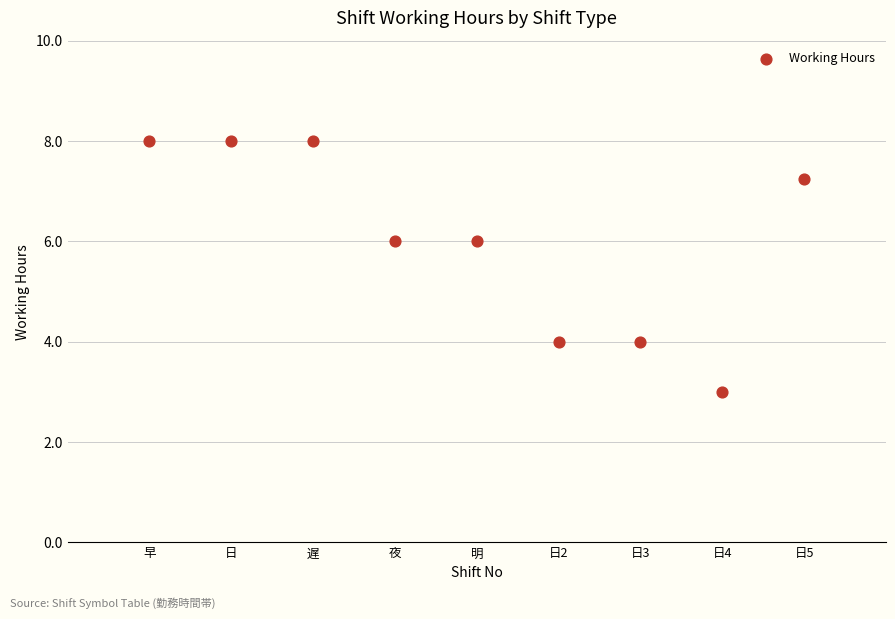

What is the average Y value?

6.0